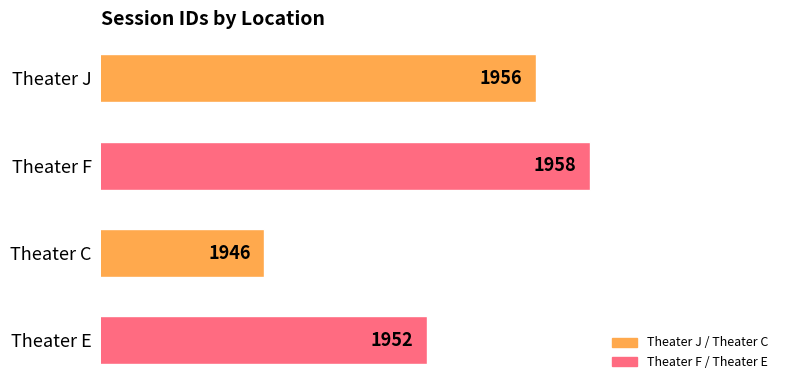

Which has a higher value, Theater J or Theater F?

Theater F